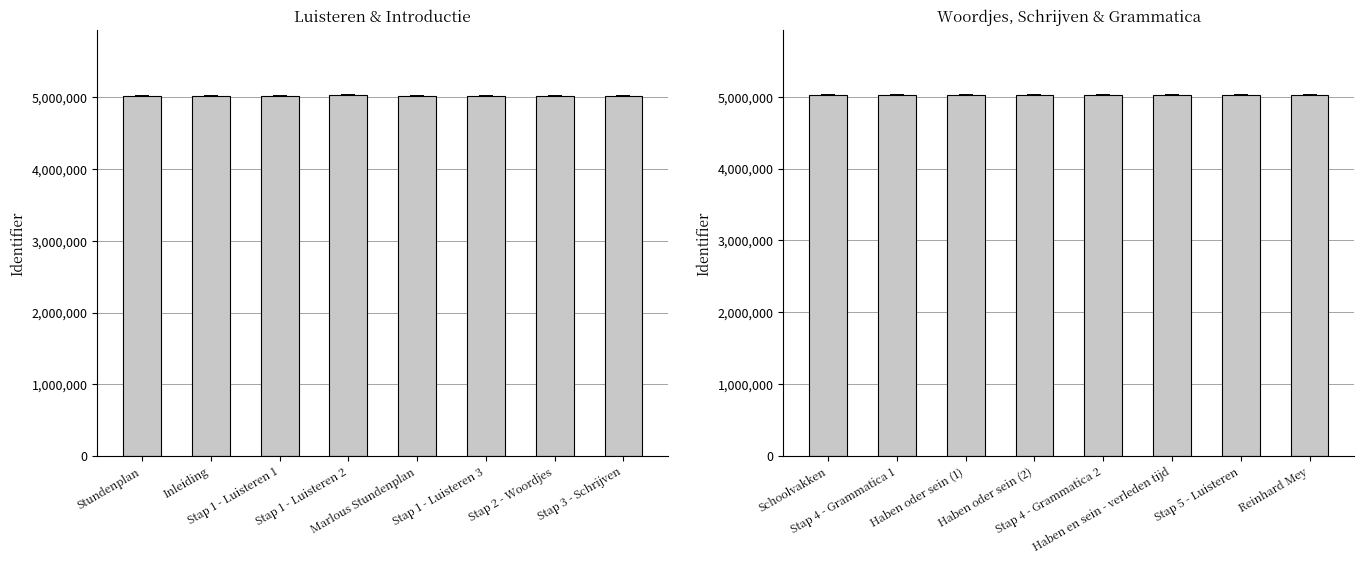

At which category does the chart reach its peak across all series?

Stap 4 - Grammatica 2